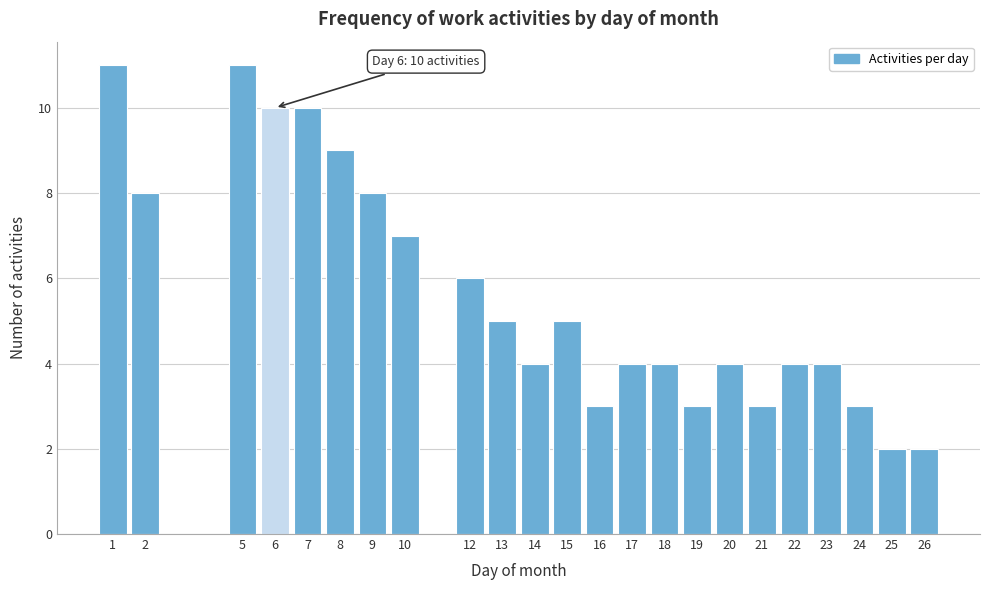

Reading left to right, what are all the values shown in this chart?

11	8	11	10	10	9	8	7	6	5	4	5	3	4	4	3	4	3	4	4	3	2	2